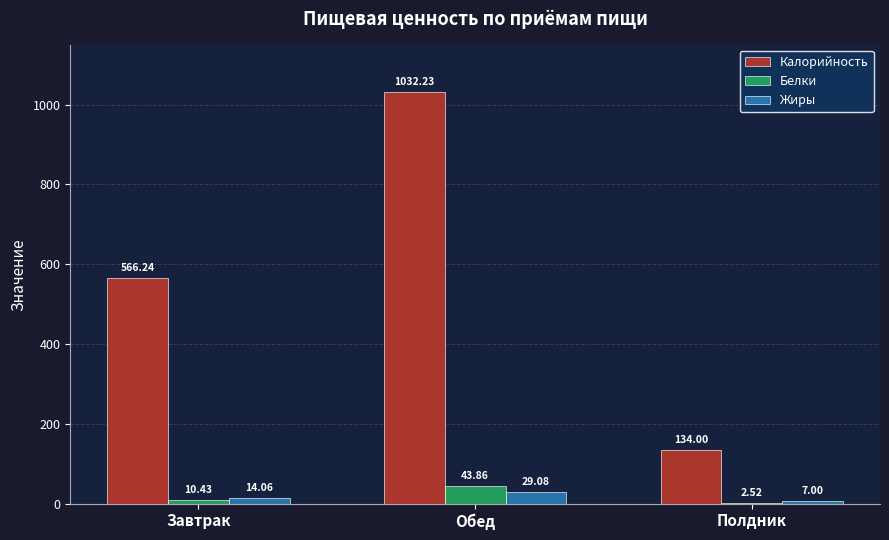

Which label corresponds to the largest value in the chart?

Обед